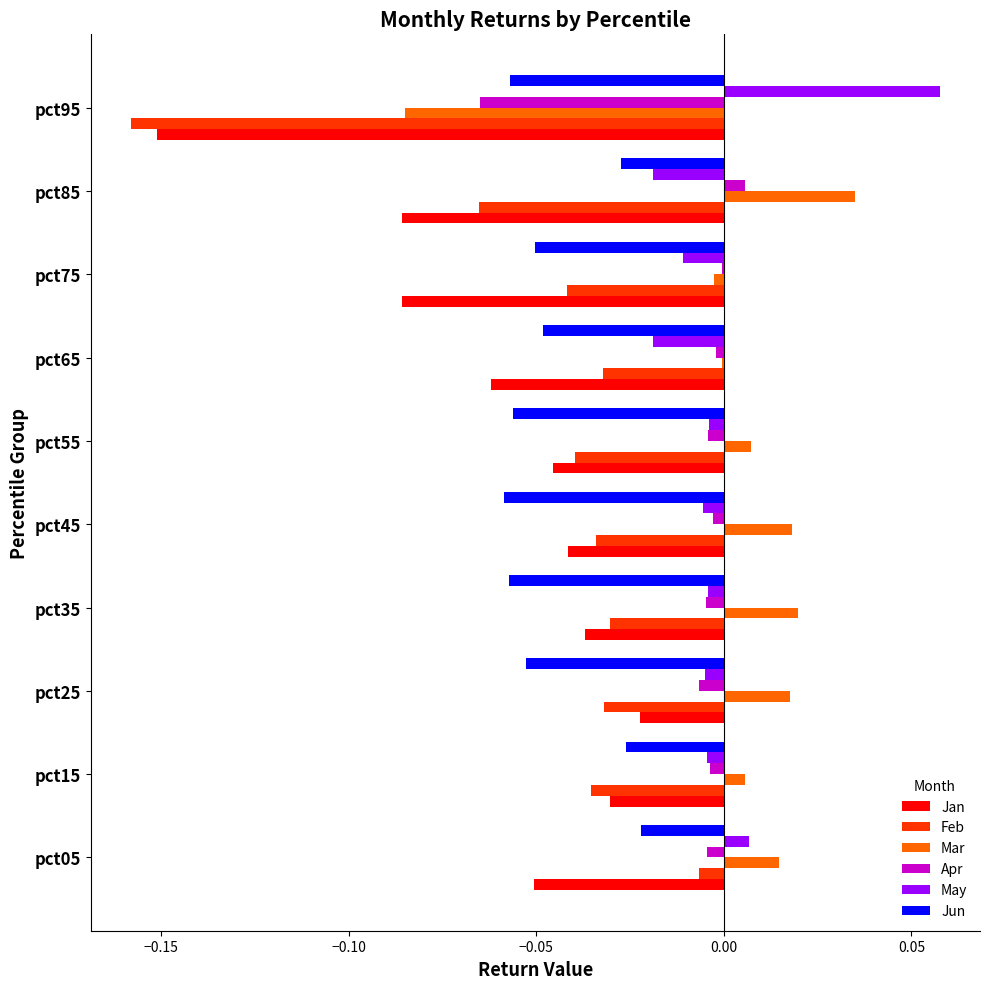

The Apr series shows -0.0 at pct05. True or false?

True